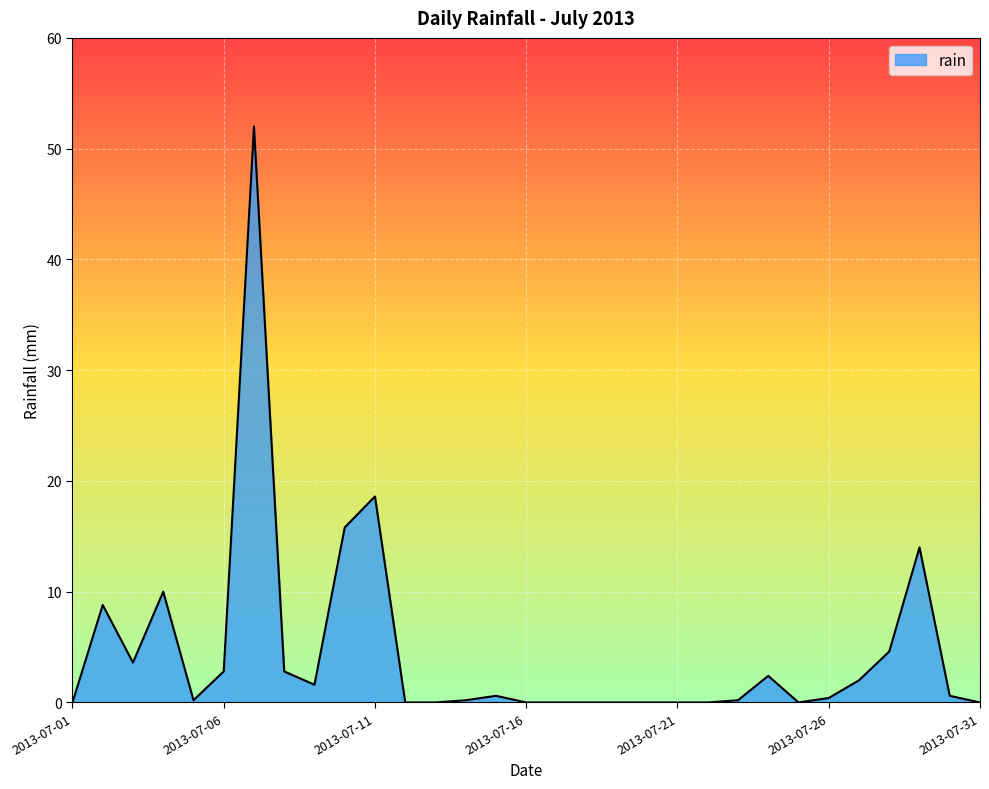

What is the sum of all values?

141.2